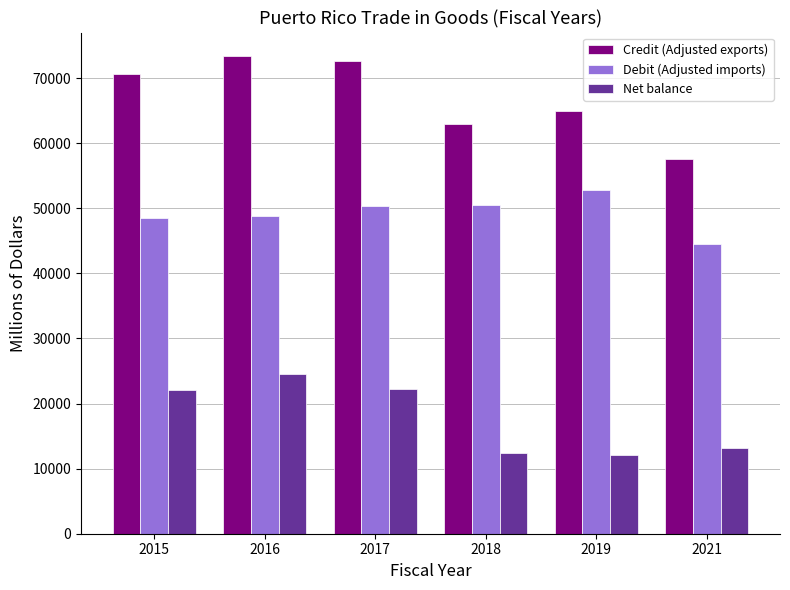

What is the difference between the maximum and minimum values in the Net balance series?

12499.5